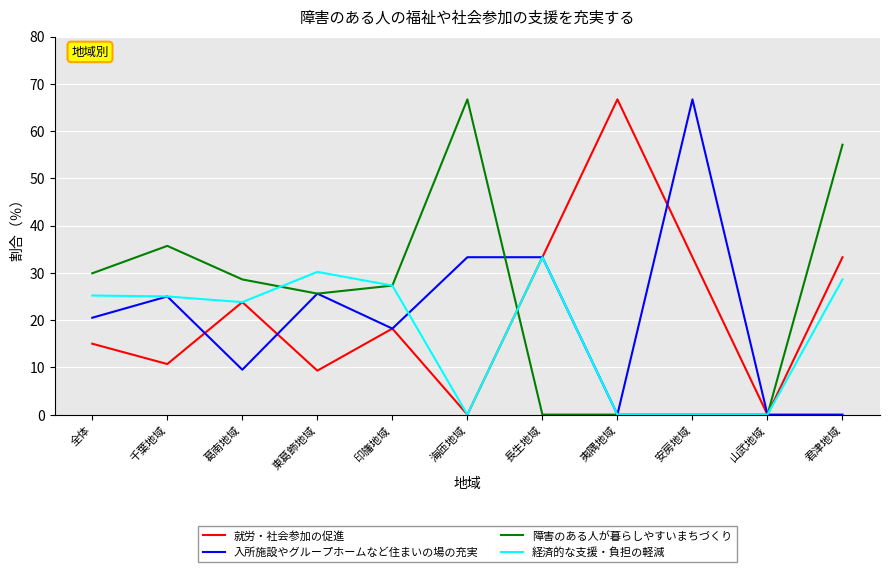

How many interior local valleys does the 就労・社会参加の促進 series have?

4